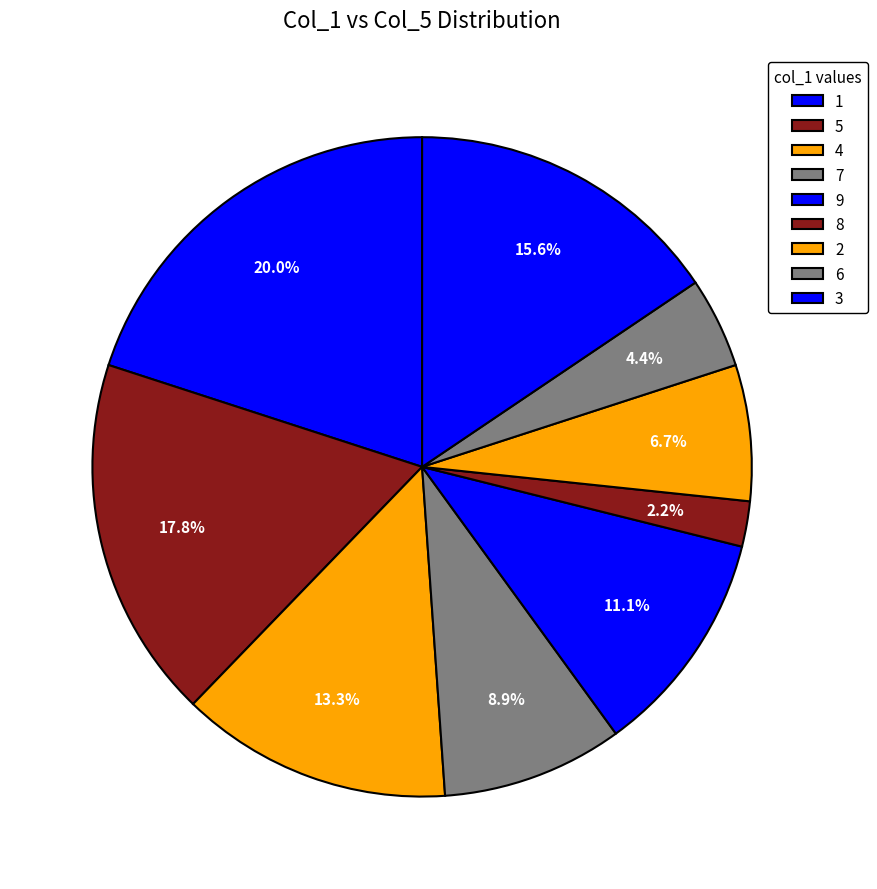

To the nearest percent, what is the difference between the 2 and 6 slice percentages?

2%